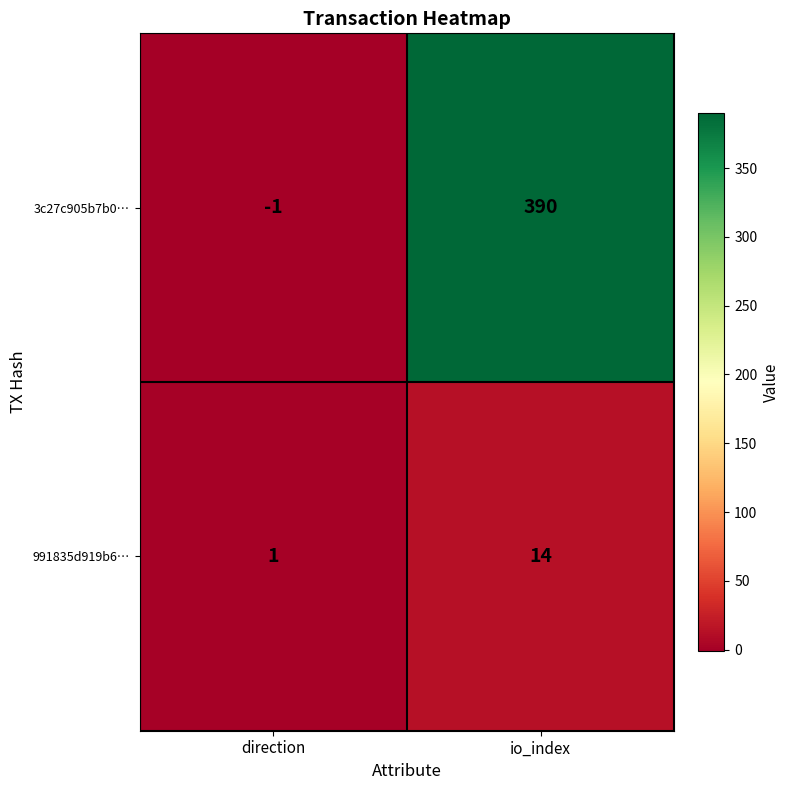

What is the difference between the highest and lowest values at io_index?

376